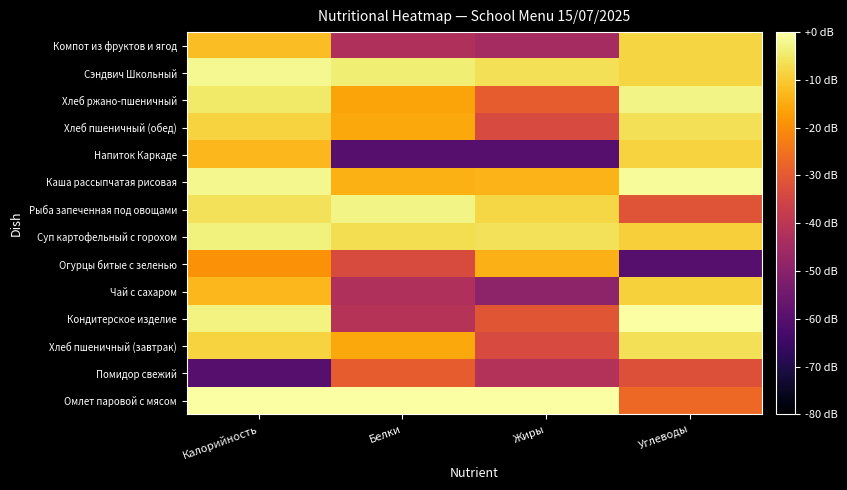

Rank the series by their maximum value, from highest to lowest.

Омлет паровой с мясом, Кондитерское изделие, Каша рассыпчатая рисовая, Сэндвич Школьный, Хлеб ржано-пшеничный, Рыба запеченная под овощами, Суп картофельный с горохом, Хлеб пшеничный (завтрак), Хлеб пшеничный (обед), Компот из фруктов и ягод, Напиток Каркаде, Чай с сахаром, Огурцы битые с зеленью, Помидор свежий